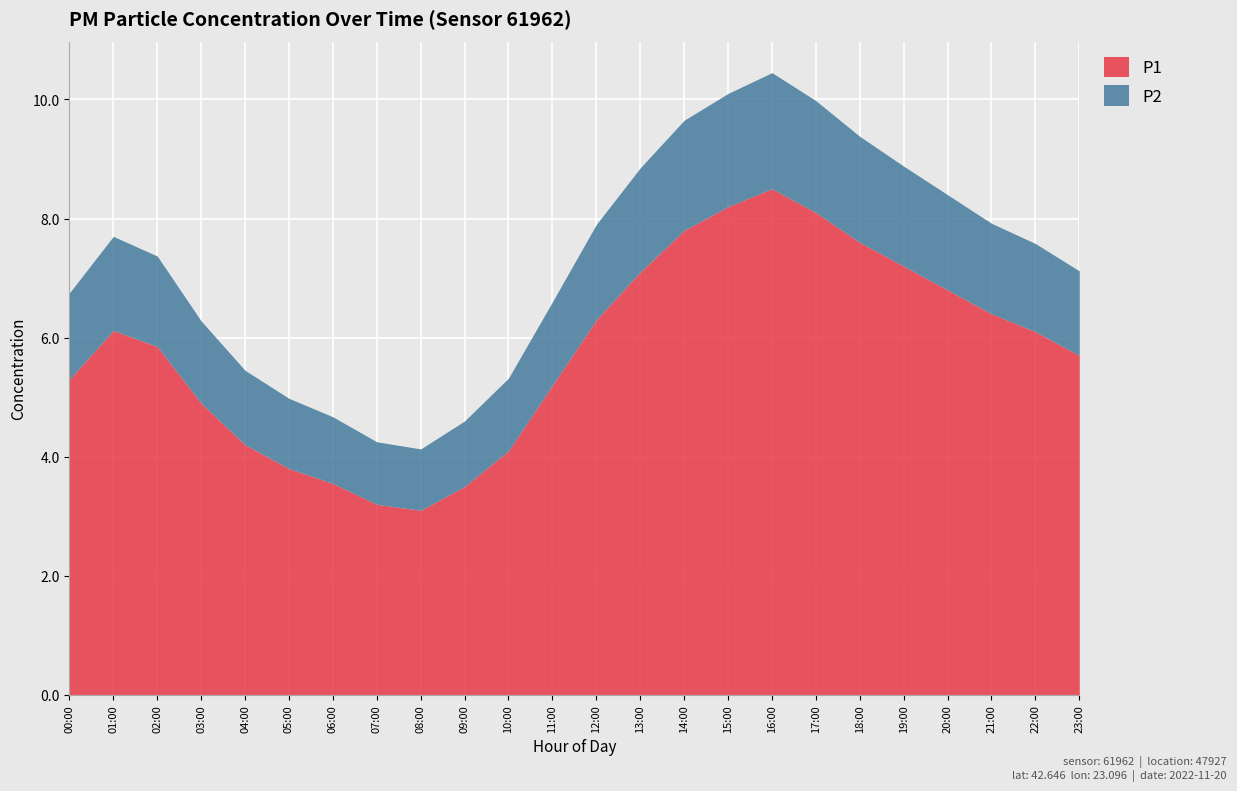

At 23:00, list the series in order from largest to smallest.

P1, P2